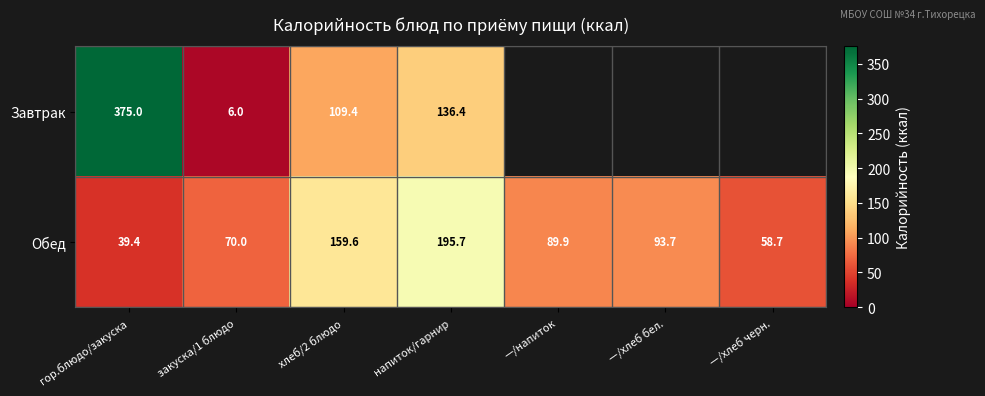

Rank the categories by Обед value from highest to lowest.

напиток/гарнир, хлеб/2 блюдо, —/хлеб бел., —/напиток, закуска/1 блюдо, —/хлеб черн., гор.блюдо/закуска